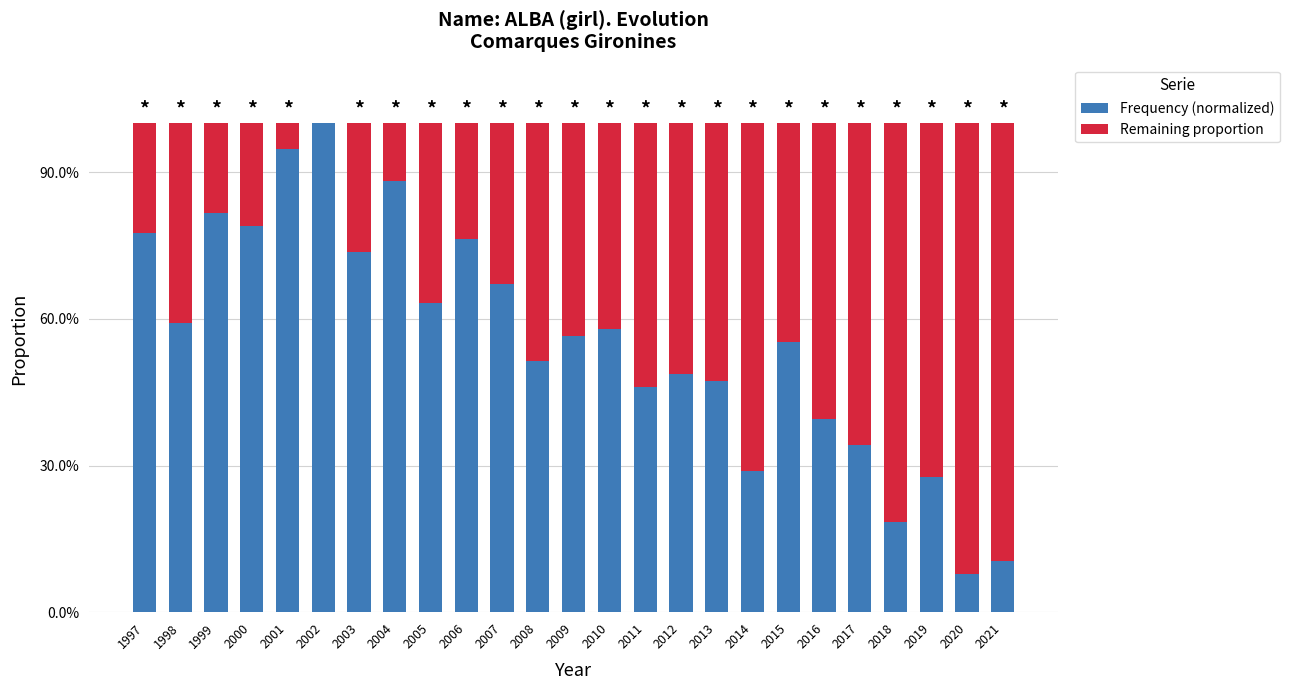

Which series has the widest spread of values?

Frequency (normalized)